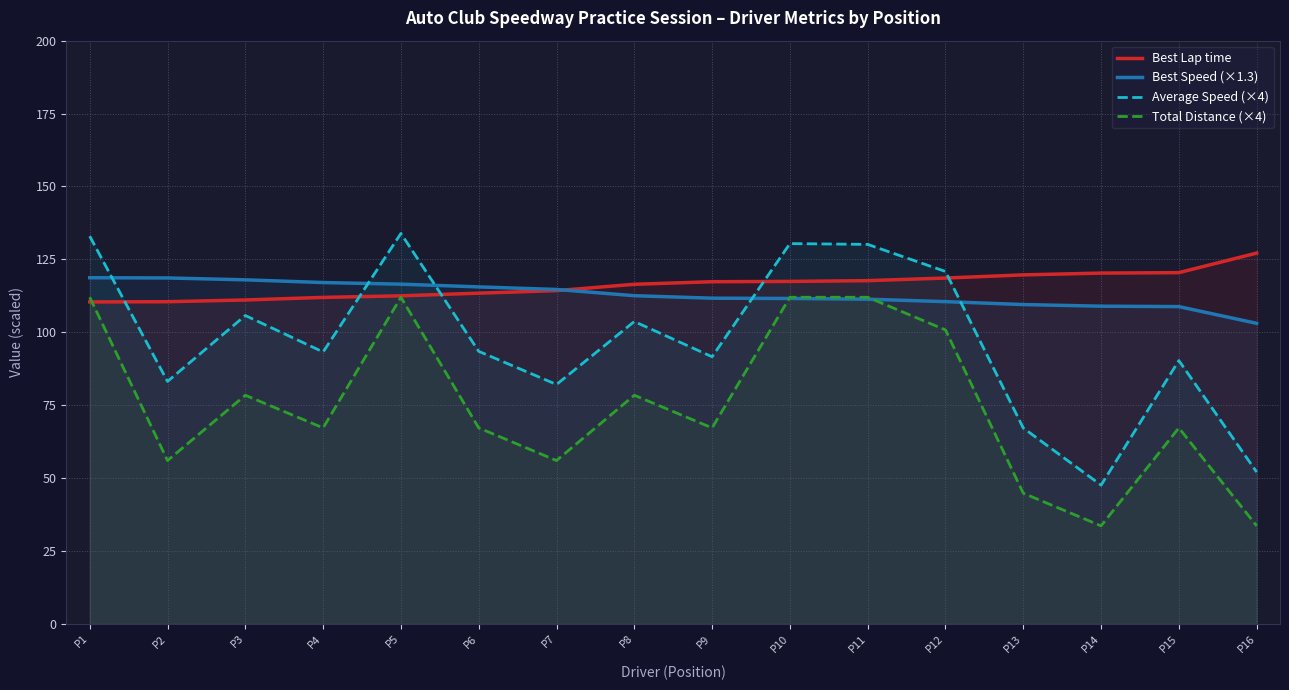

Which category has the highest value across all series?

P5